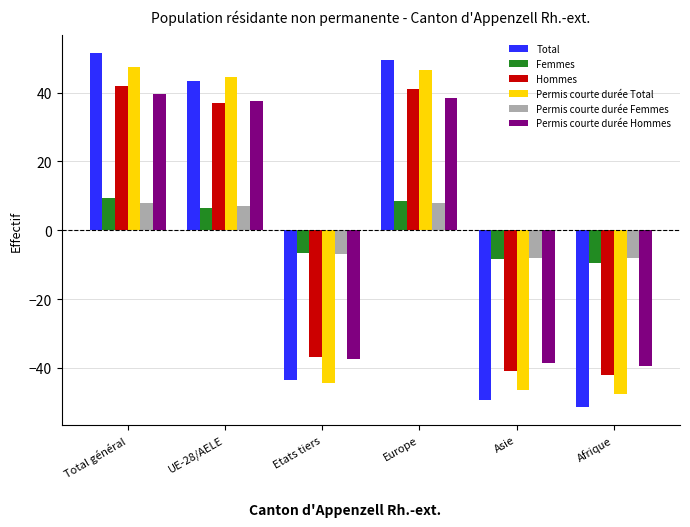

What is the value of the Total bar at the 3rd from the left?

-43.5